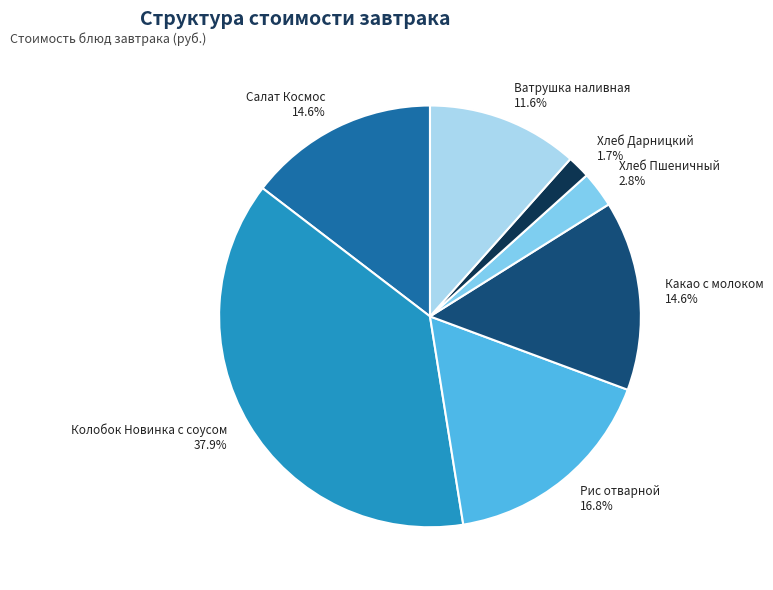

Combined, what portion of the pie is Колобок Новинка с соусом and Хлеб Пшеничный?

40.7%